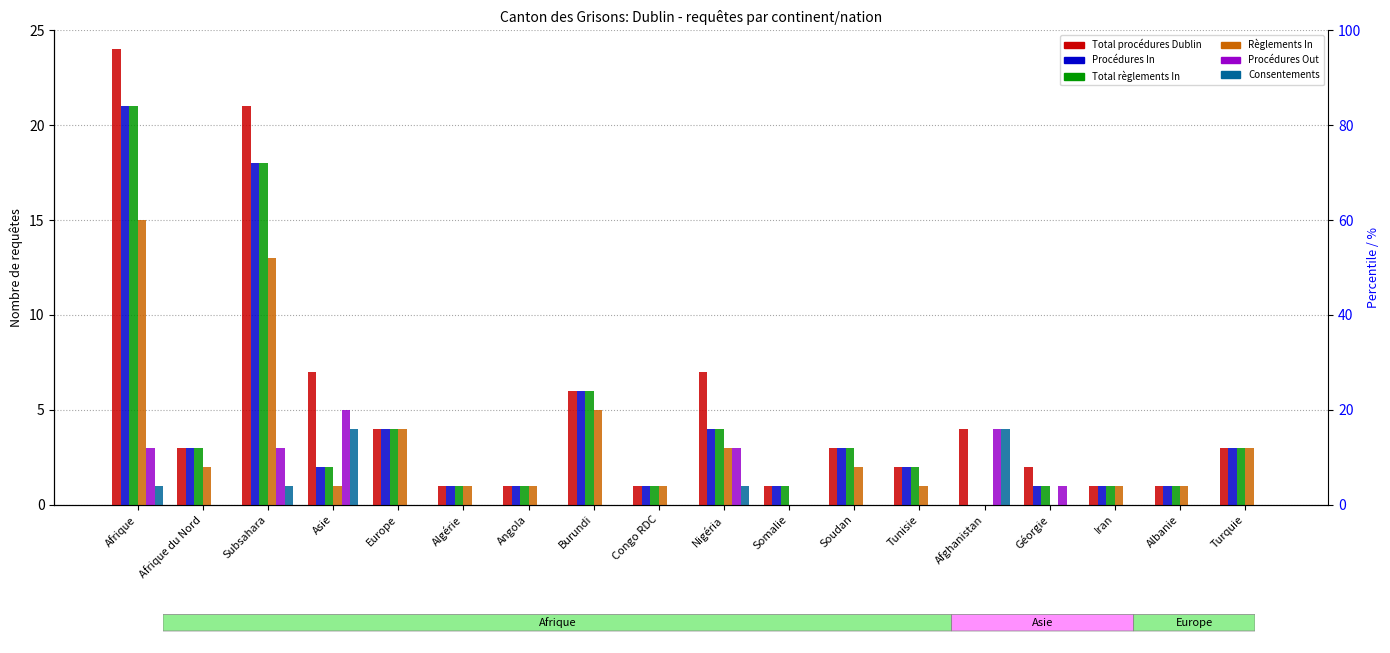

Which series has the largest total across all categories?

Total procédures Dublin